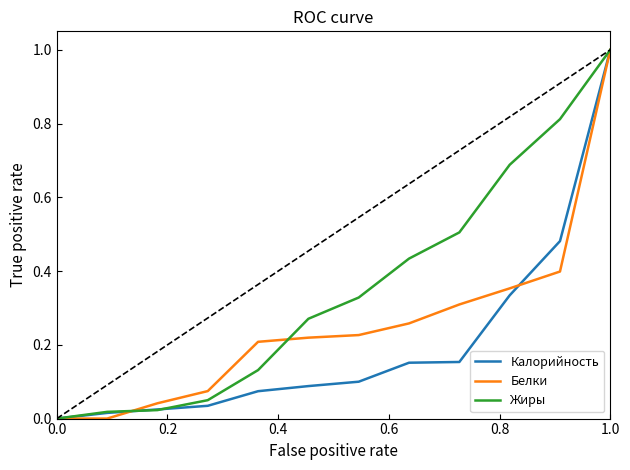

Does the chart display data point markers on the line(s)?

No